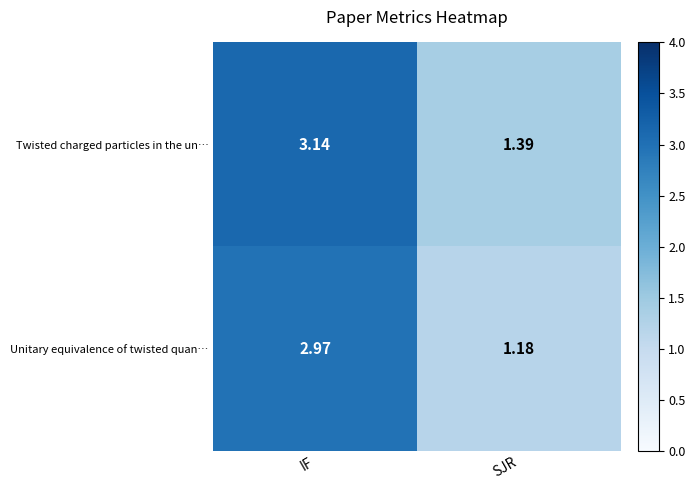

At which category is the sum across all series the highest?

IF